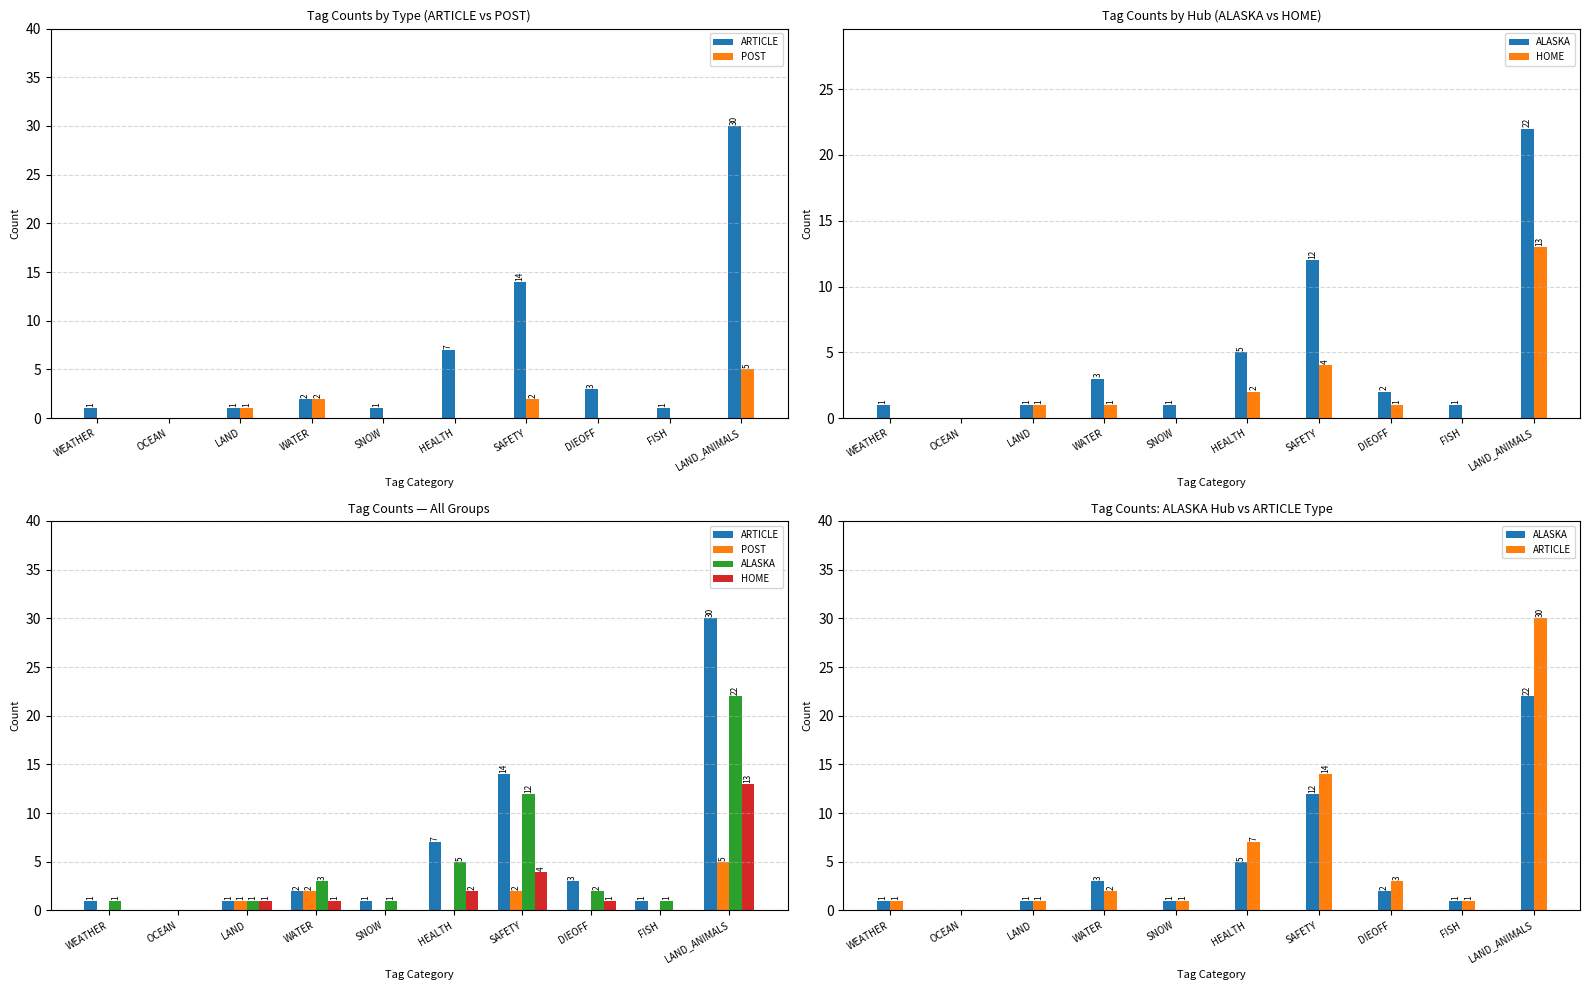

How many values in the ALASKA series are below 2?

5